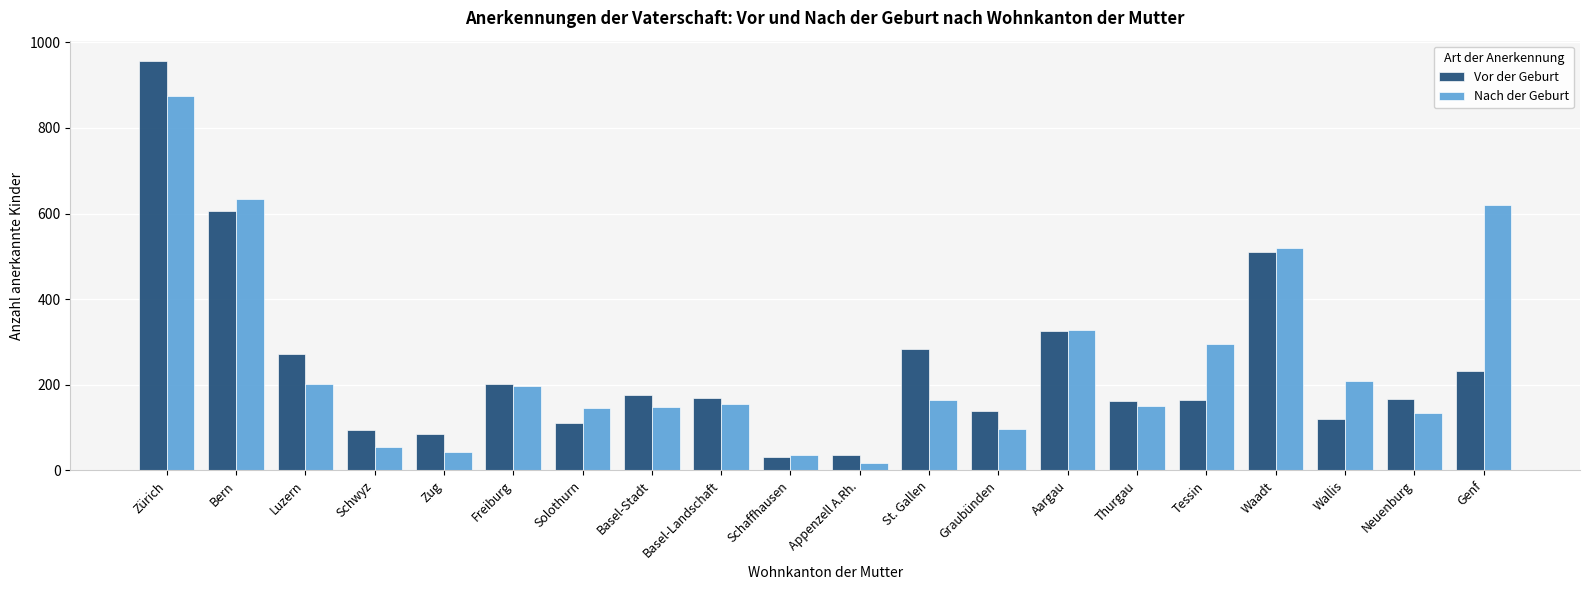

At which label is Nach der Geburt closest to 446?

Waadt